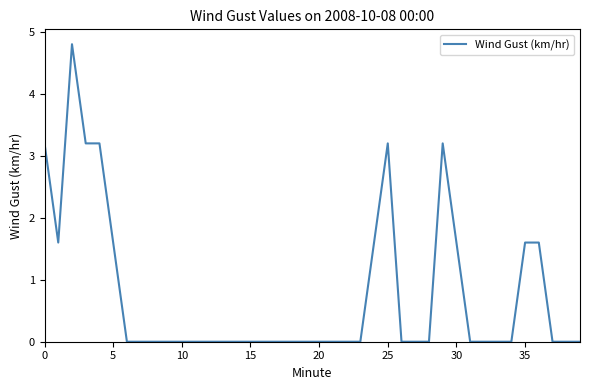

What is the maximum value shown in the chart?

4.8